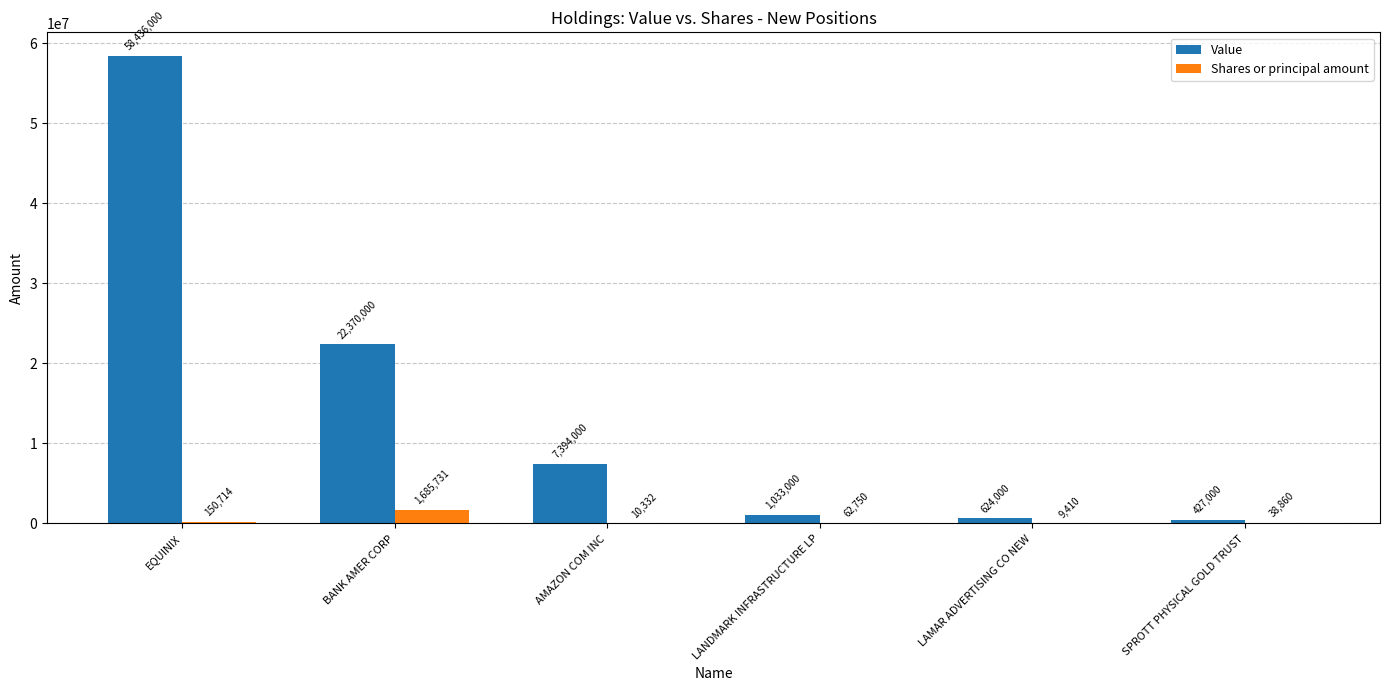

At which category is the sum across all series the highest?

EQUINIX